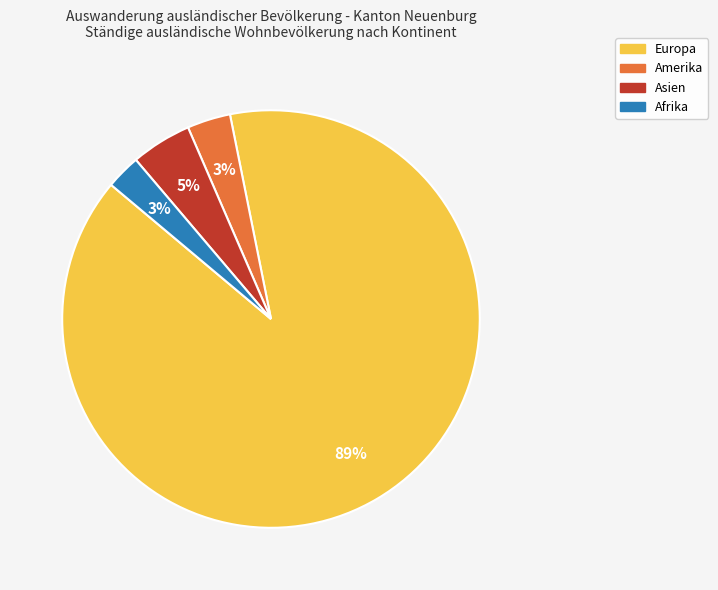

To the nearest percent, what percentage of the pie is Asien?

5%